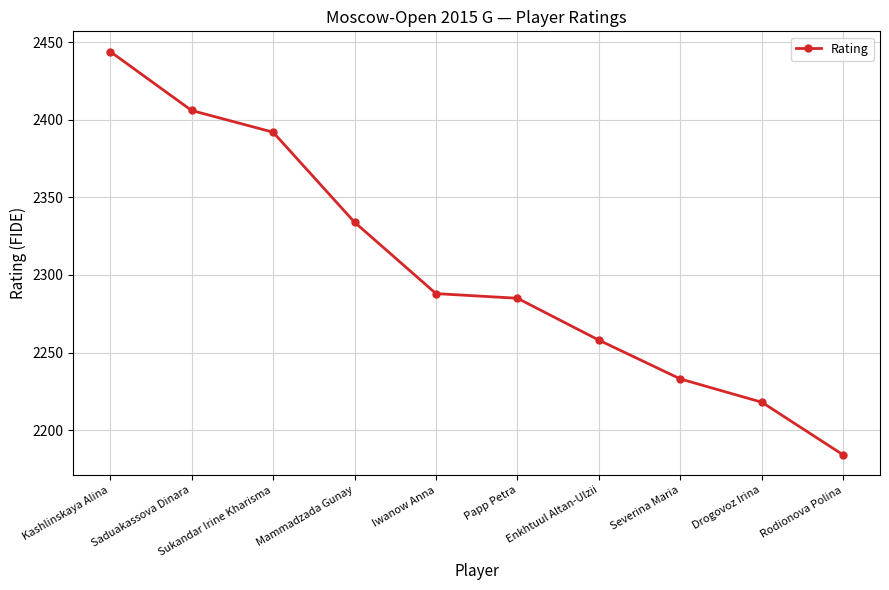

What is the sum of the values at Iwanow Anna and Mammadzada Gunay?

4622